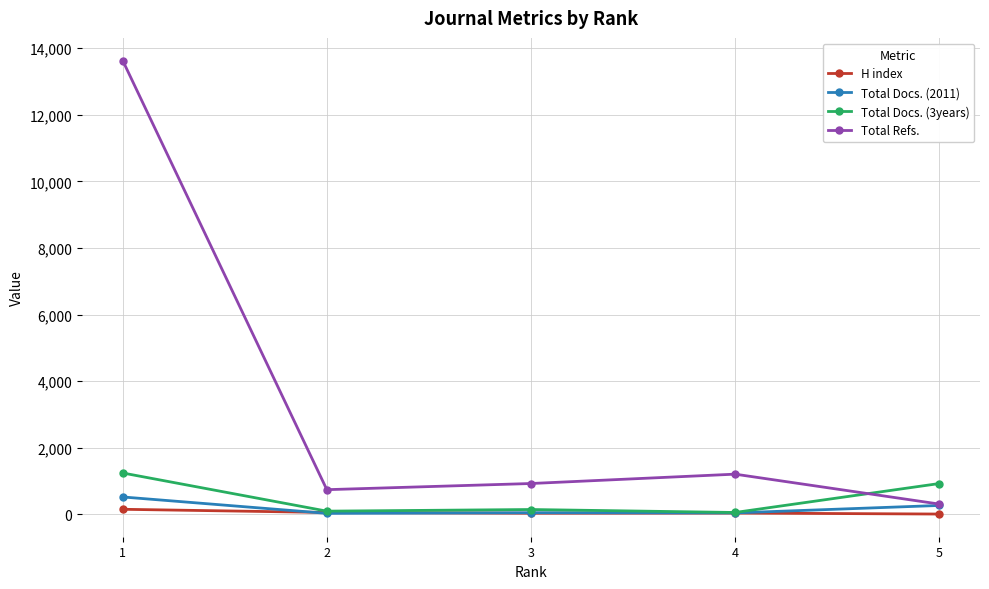

Is the value of Total Docs. (2011) at 5 greater than the value of Total Refs. at 1?

No